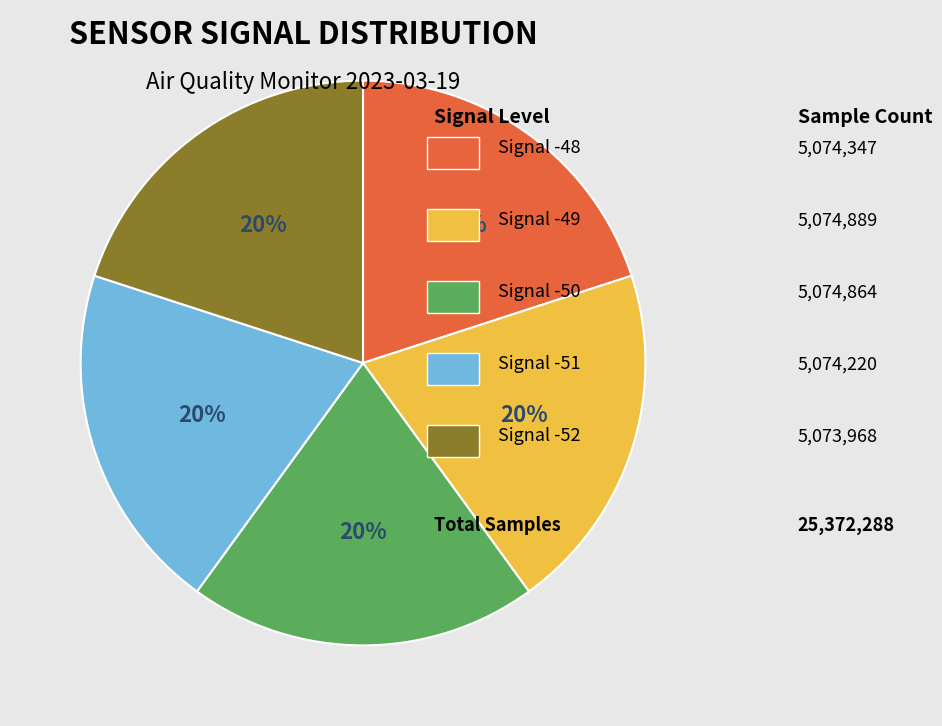

To the nearest percent, what is the average slice percentage?

20%